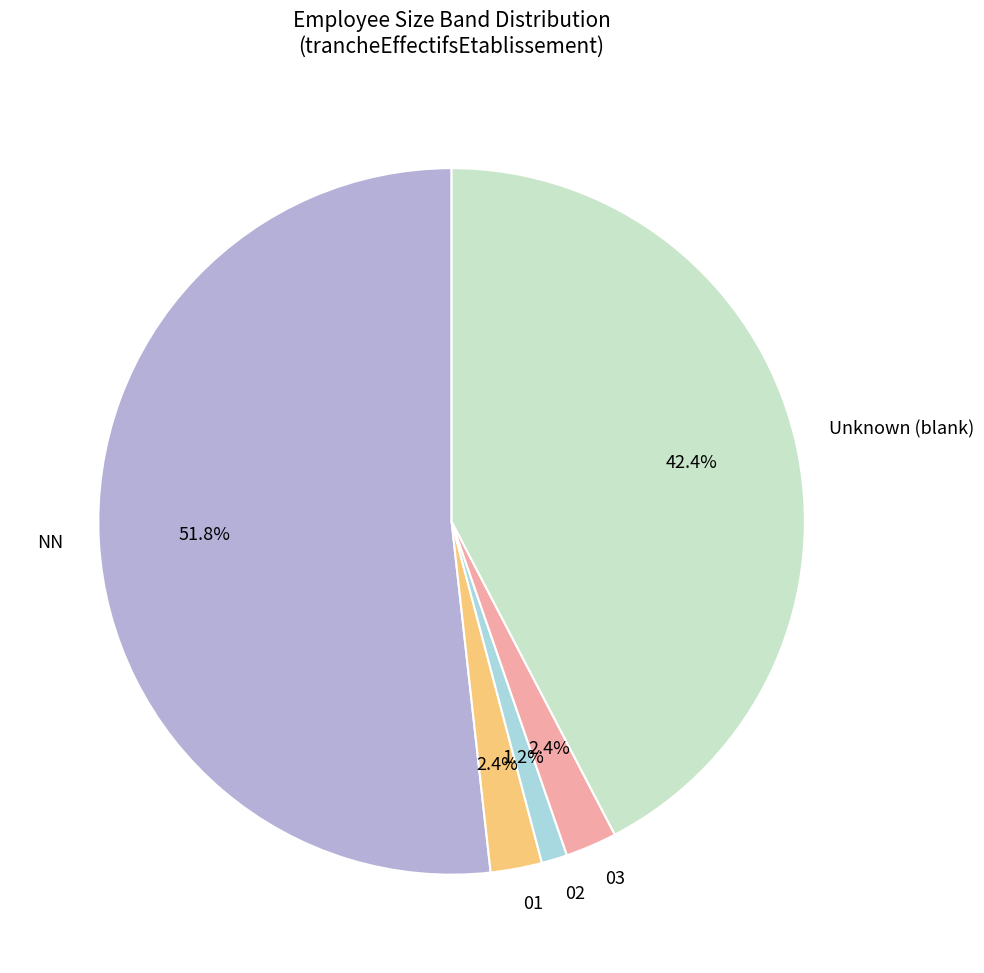

What percentage is NOT represented by 02?

98.8%